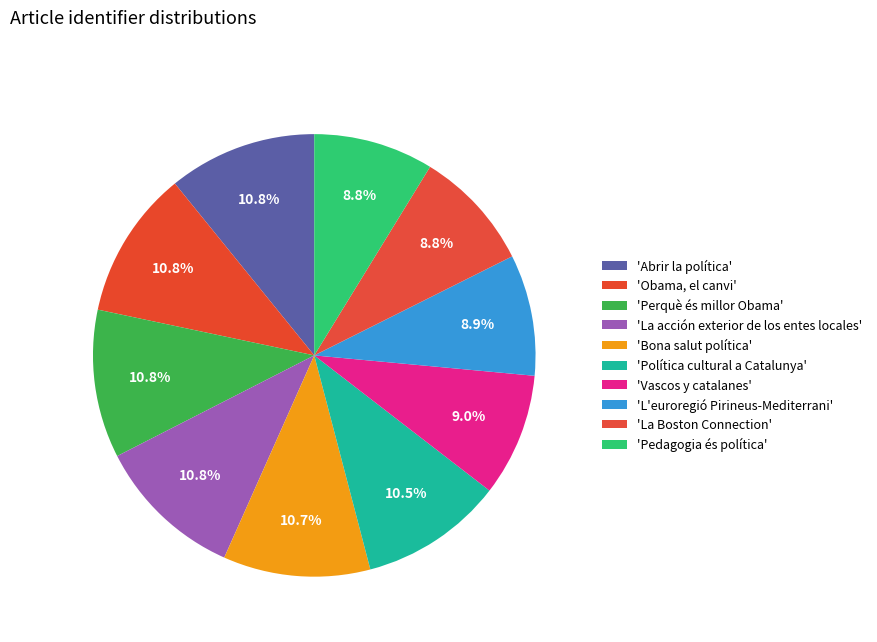

How many slices are in this pie chart?

10